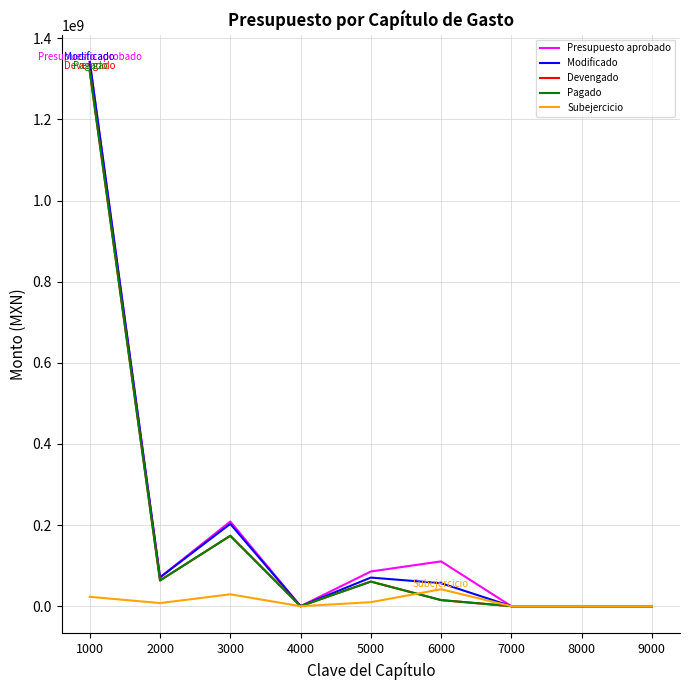

At which category does Modificado reach its first local valley?

2000